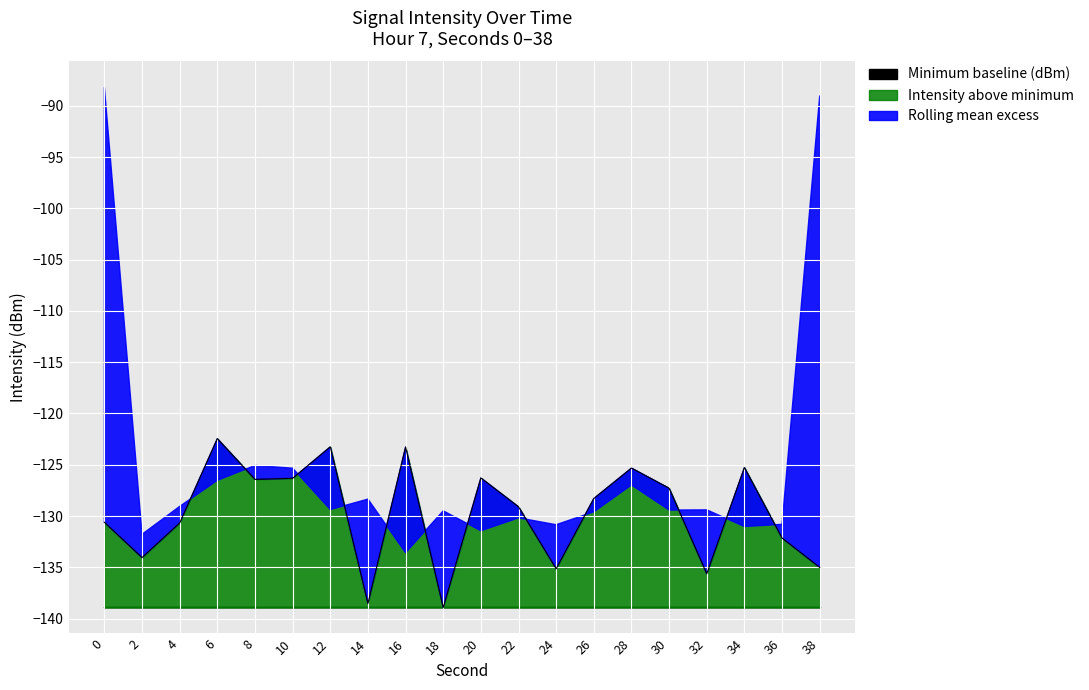

Reading right to left, transcribe all the data shown in this chart.

-135.0	-132.1	-125.3	-135.6	-127.3	-125.3	-128.3	-135.1	-129.1	-126.3	-138.9	-123.3	-138.5	-123.3	-126.3	-126.4	-122.5	-130.7	-134.0	-130.6